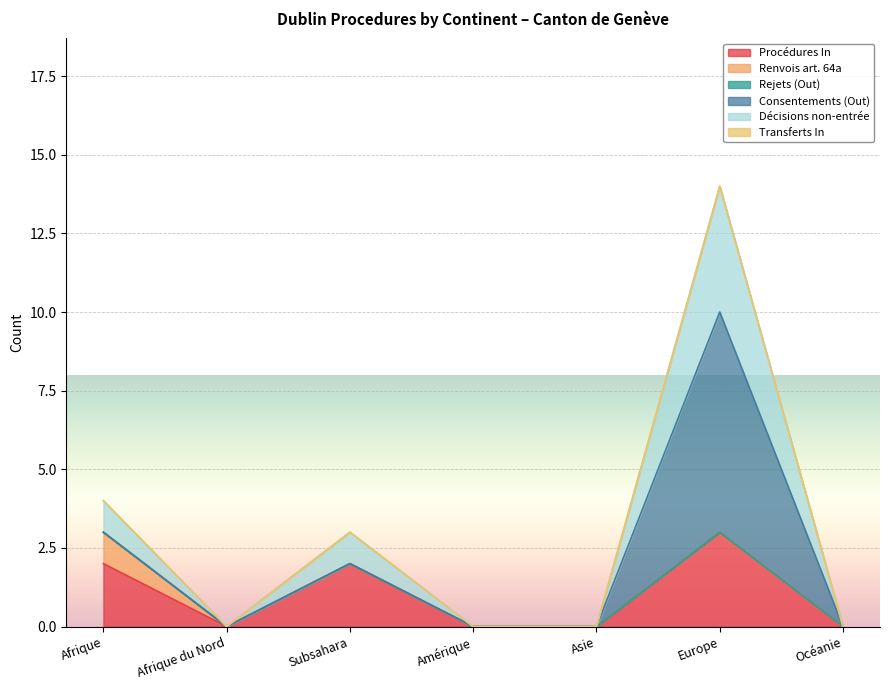

The Procédures In series shows 0 at Amérique. True or false?

True